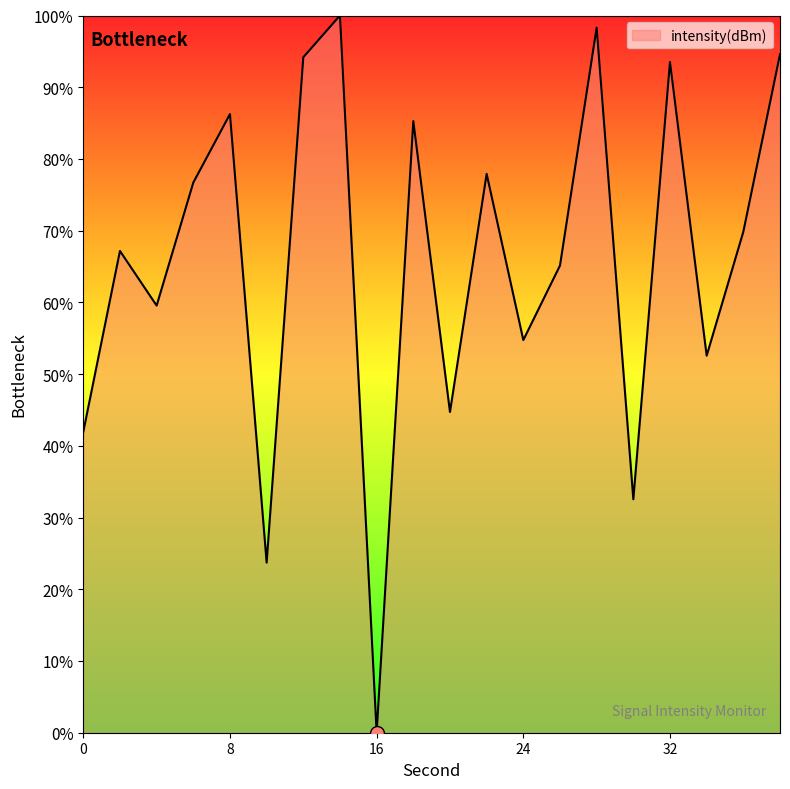

What is the difference between the maximum and minimum values?

100.0